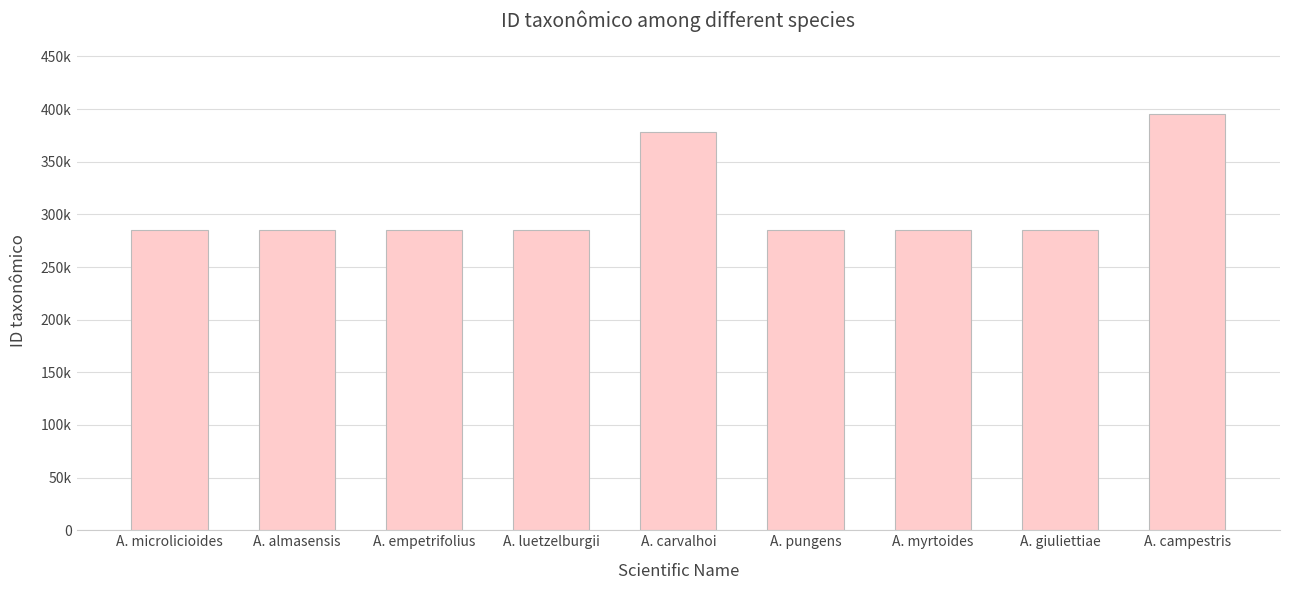

Reading right to left, transcribe all the data shown in this chart.

395425	284741	284750	284753	378084	284744	284738	284733	284748